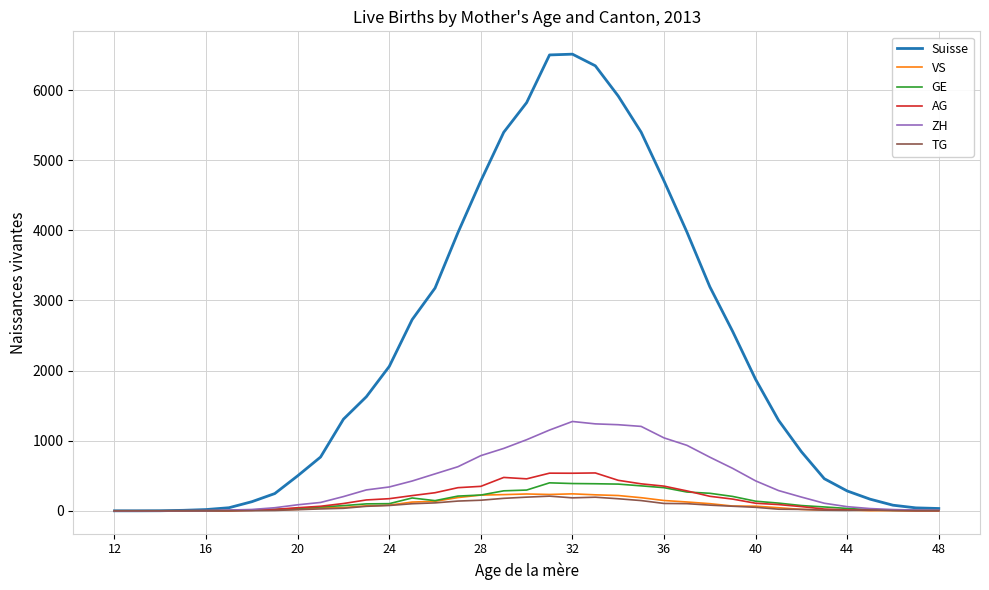

How many distinct data groups are displayed?

6